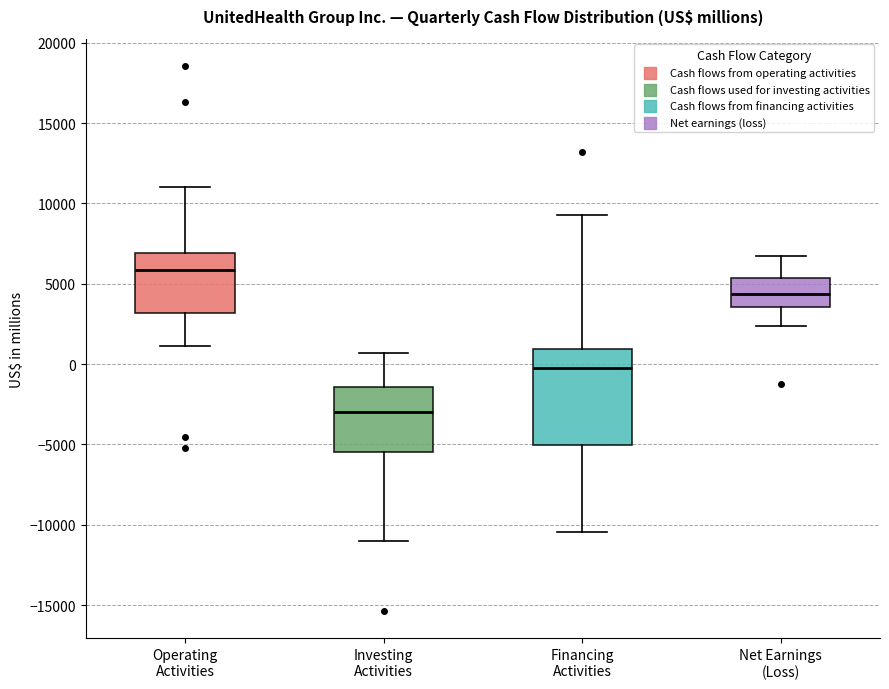

Which box is the tallest, from its lower edge to its upper edge?

Financing Activities